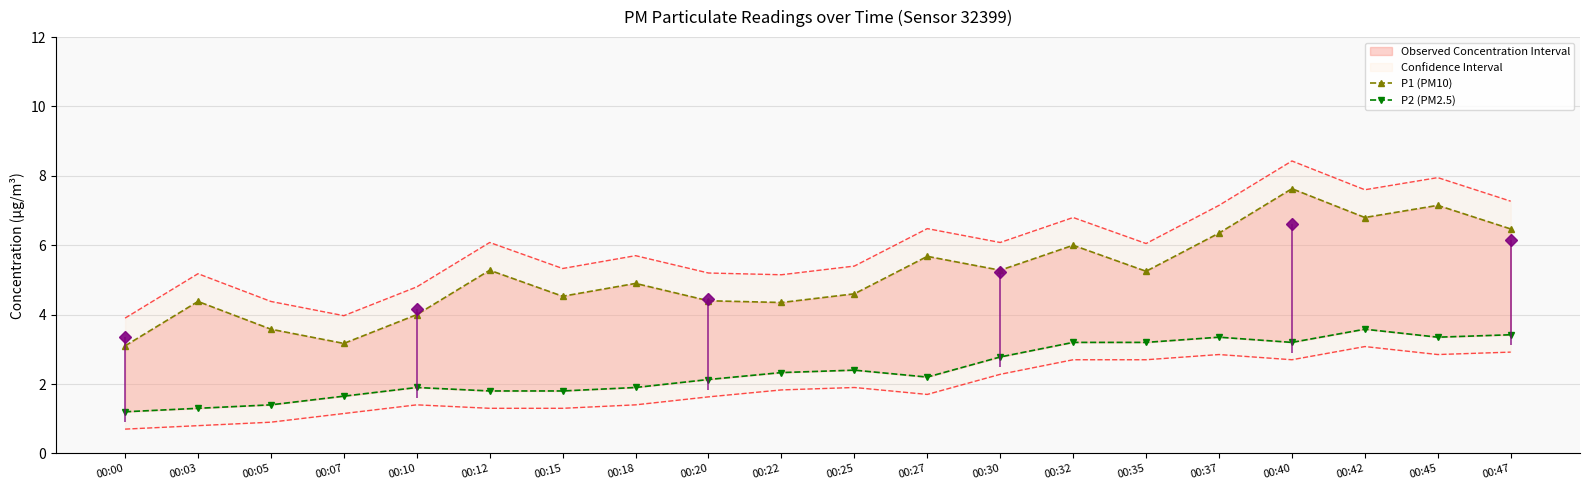

At which label does P1 (PM10) first exceed 5?

00:12